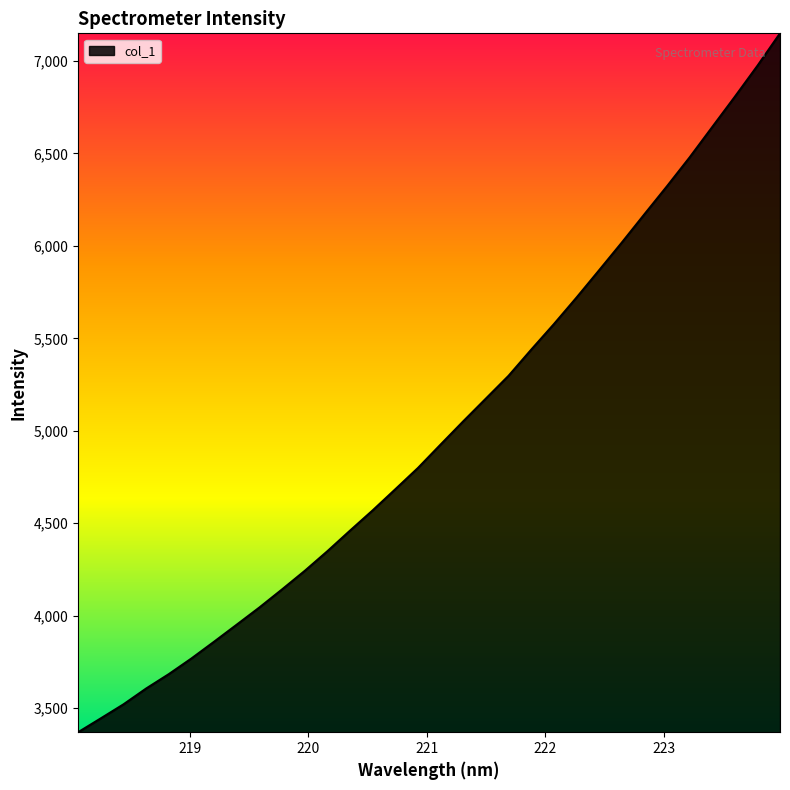

What is the maximum value shown in the chart?

7149.6